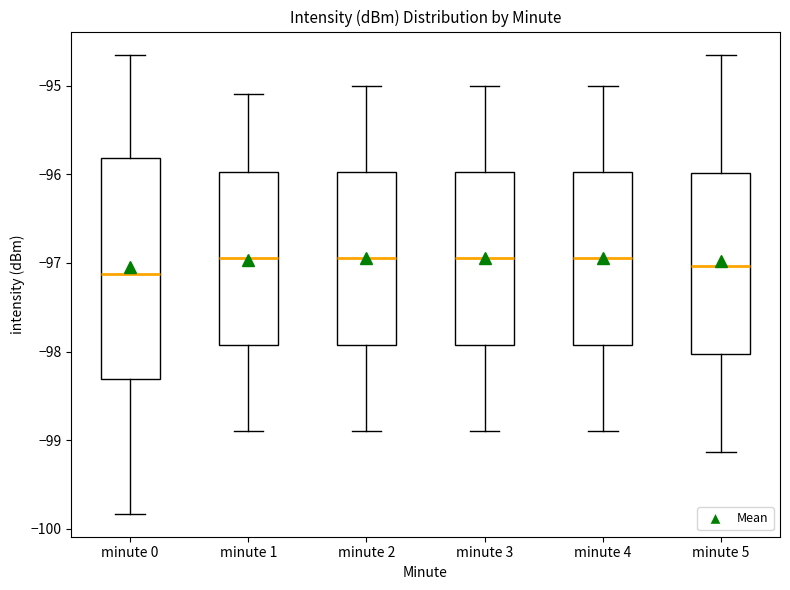

Where is the upper edge of the box for minute 4 on the y-axis? The values are not printed on the chart, so give them approximately, as read against the axis.

-96.0